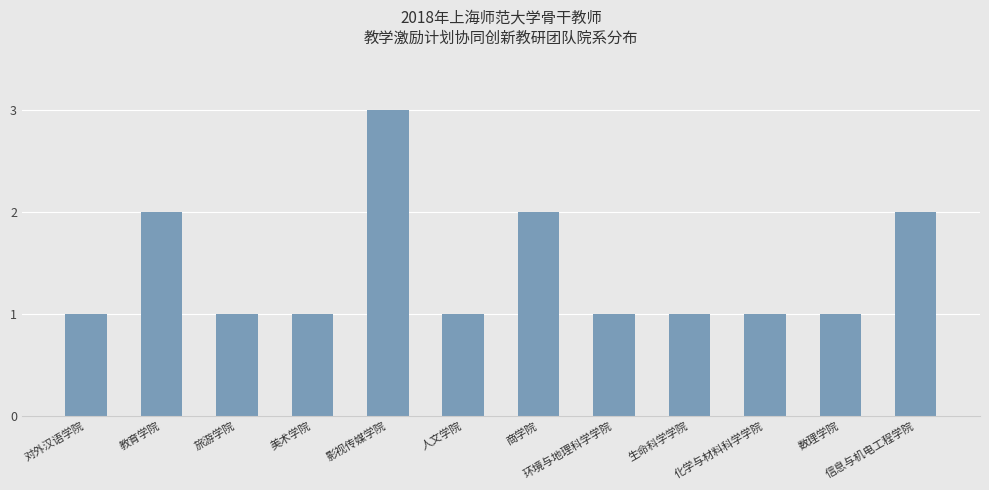

What is the label of the 2nd bar from the left?

教育学院